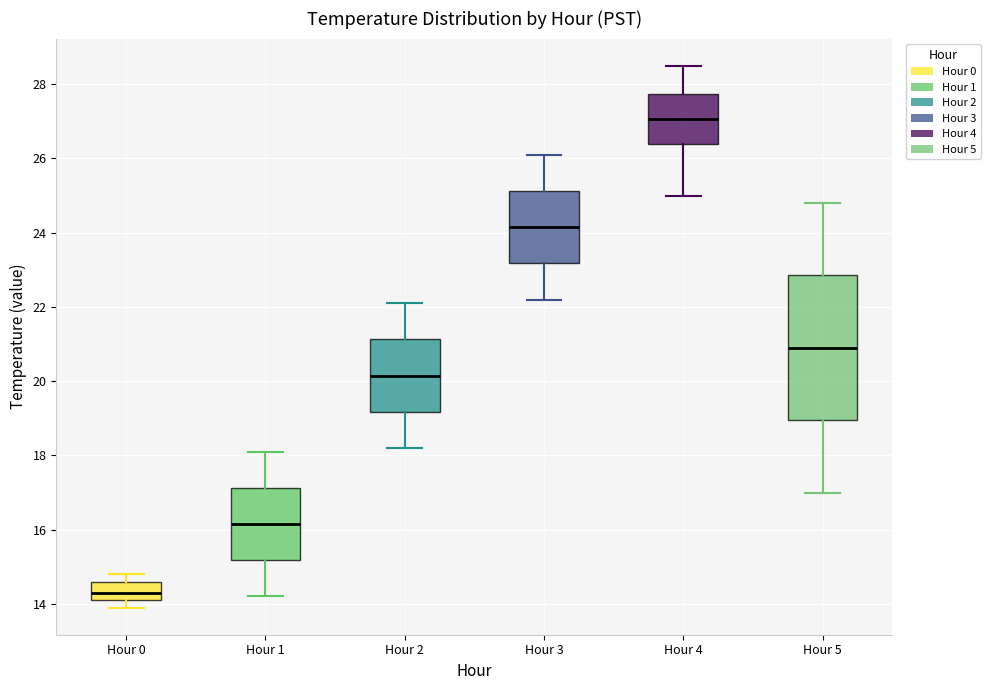

Reading left to right, read every box against the y-axis: the position of its median line, the range the box covers, and the ends of its whiskers. The values are not printed on the chart, so give them approximately, as read against the axis.

Hour 0: median 14.4, box 14.2 to 14.6, whiskers 14.0 to 14.8
Hour 1: median 16.2, box 15.2 to 17.2, whiskers 14.2 to 18.2
Hour 2: median 20.2, box 19.2 to 21.2, whiskers 18.2 to 22.2
Hour 3: median 24.2, box 23.2 to 25.2, whiskers 22.2 to 26.2
Hour 4: median 27.0, box 26.4 to 27.8, whiskers 25.0 to 28.6
Hour 5: median 21.0, box 19.0 to 22.8, whiskers 17.0 to 24.8